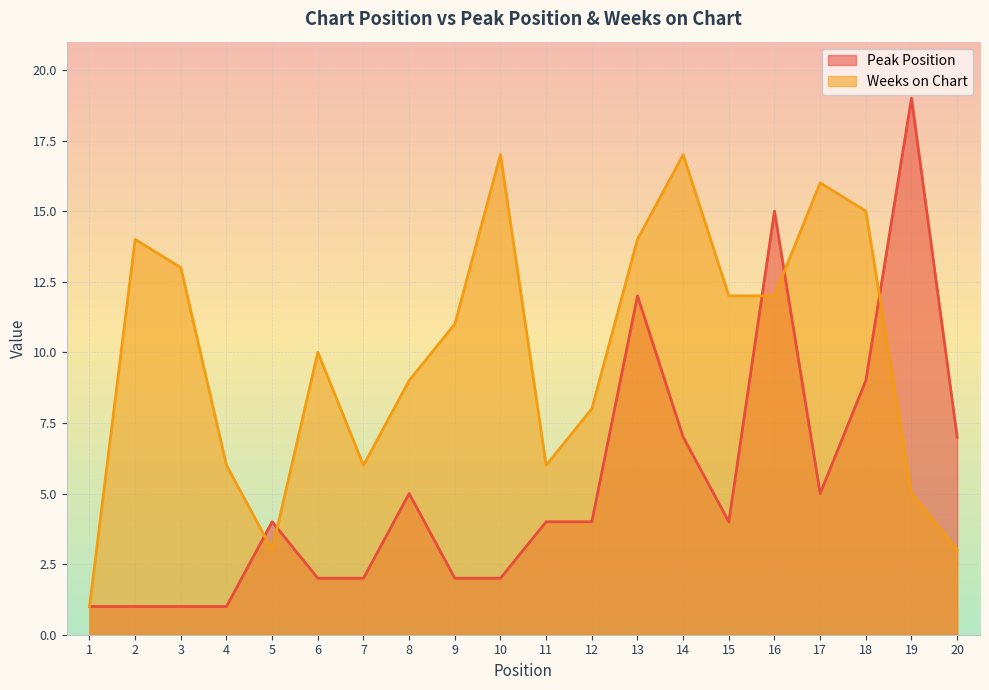

Is the value of Peak Position at 5 greater than the value of Weeks on Chart at 8?

No